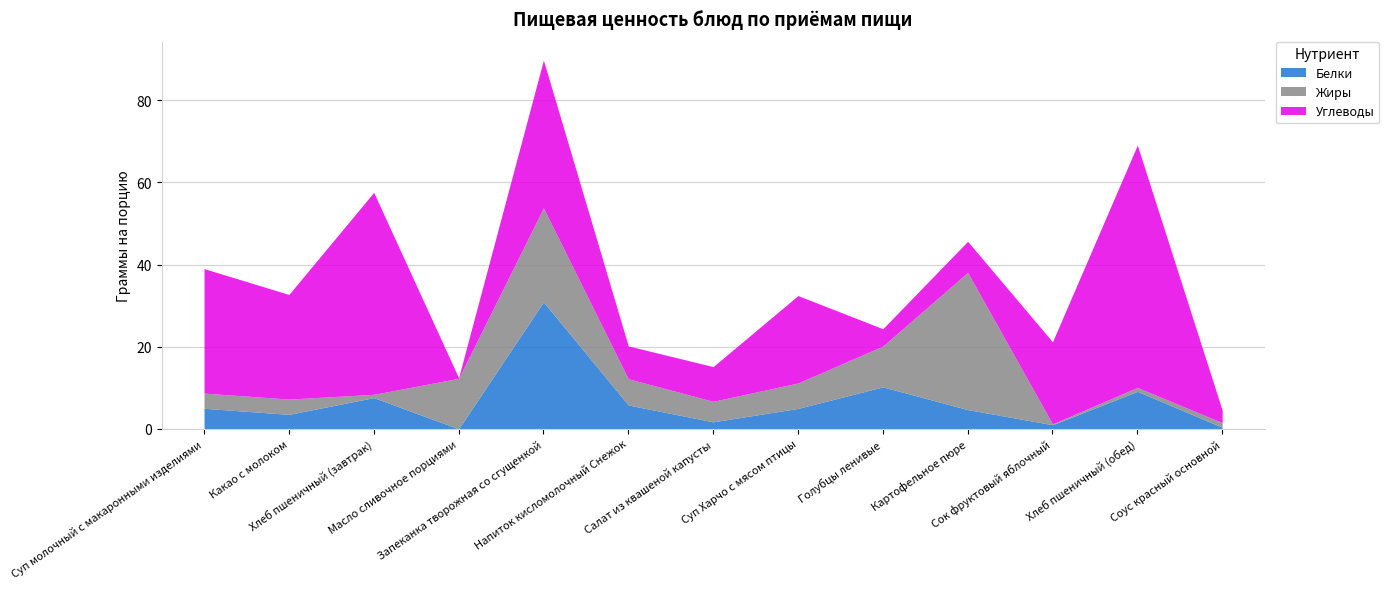

Rank the series at Суп Харчо с мясом птицы from lowest to highest value.

Белки, Жиры, Углеводы